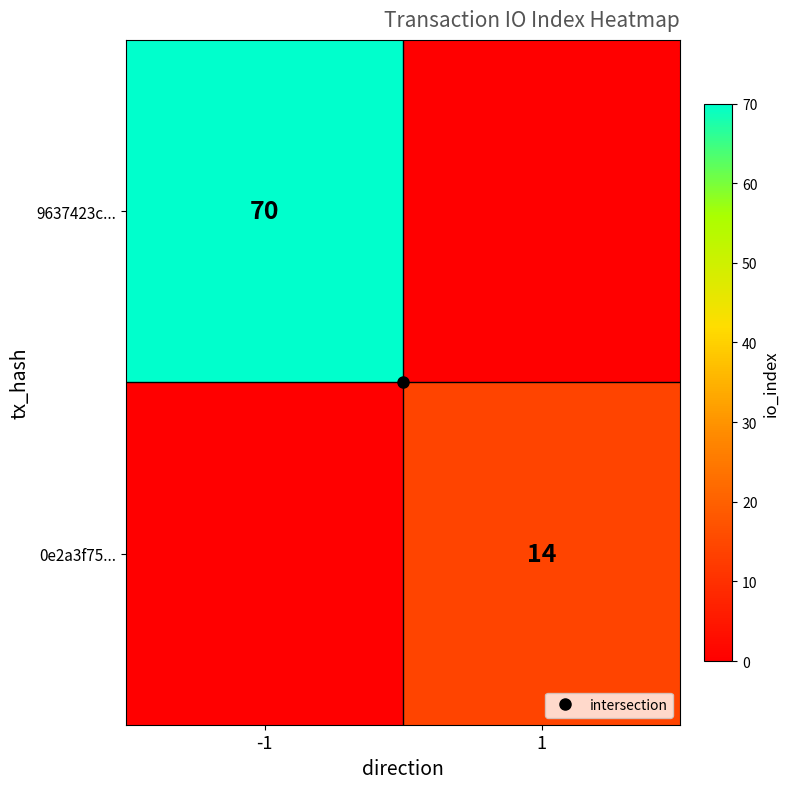

What is the difference between the maximum and minimum values in the 0e2a3f75... series?

14